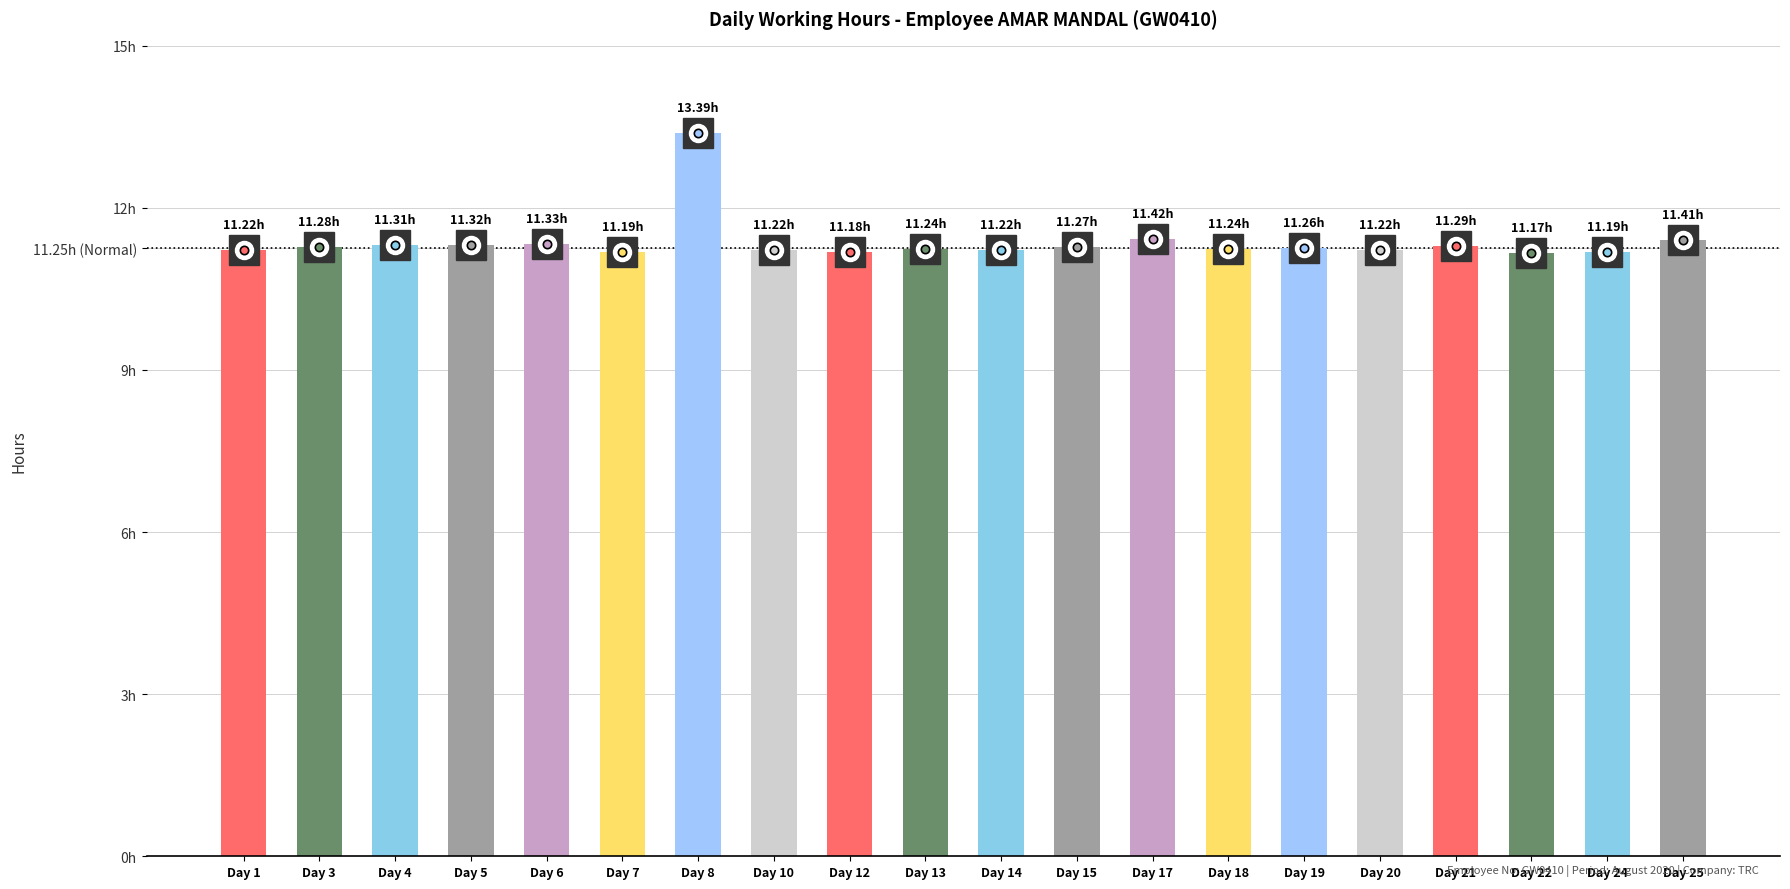

At which label is the value closest to 12?

Day 17